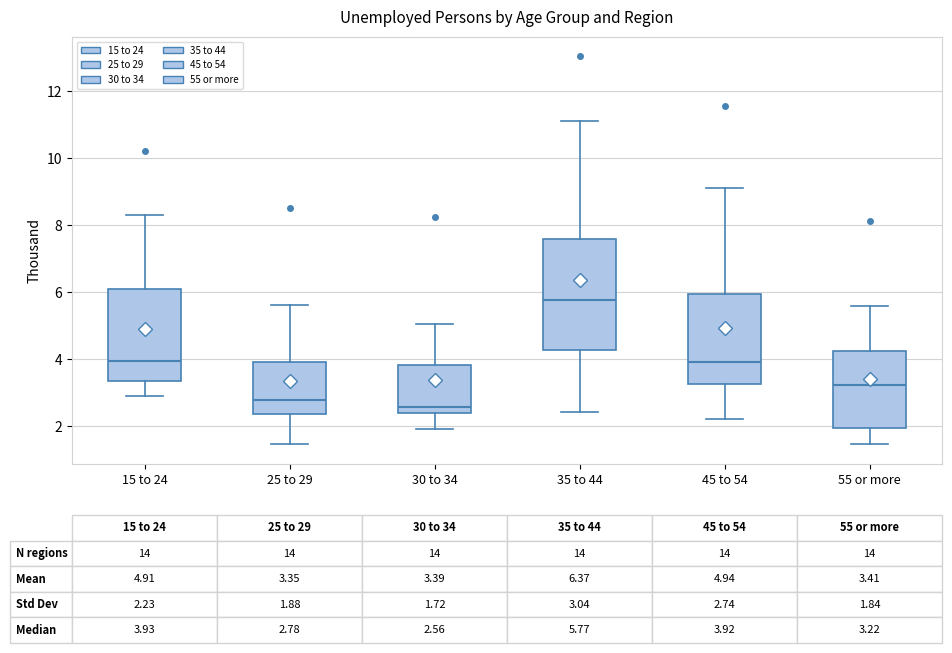

Which box has the lowest median line?

30 to 34